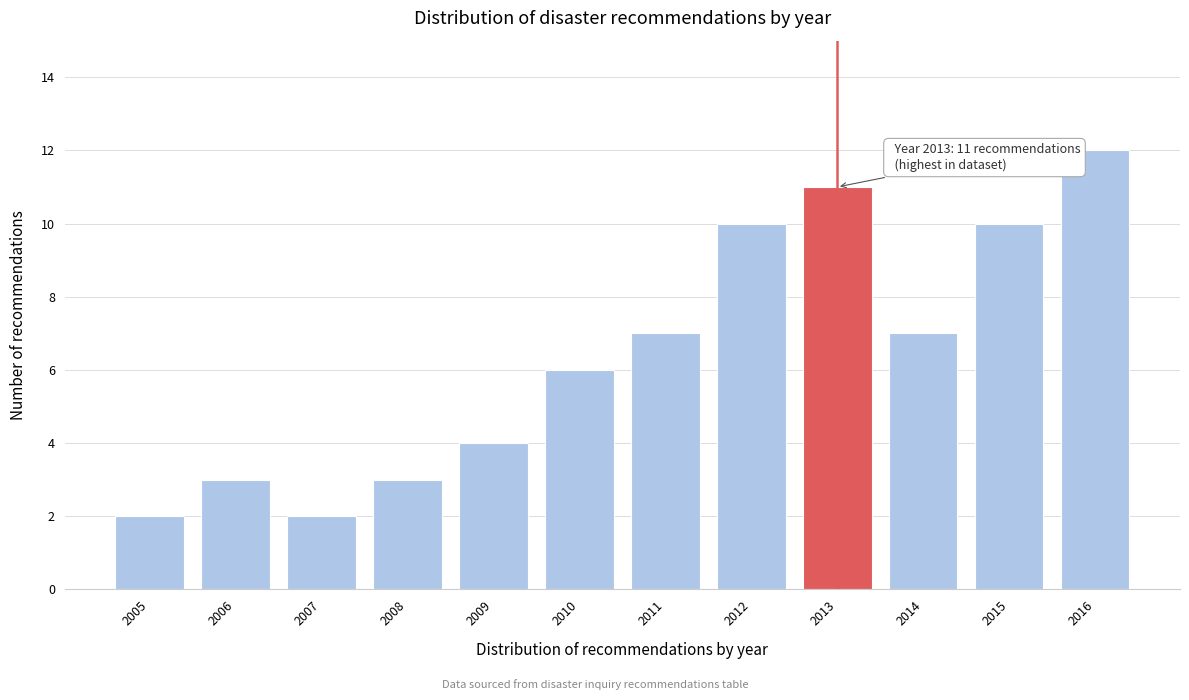

Reading right to left, list all the values displayed in this chart.

12	10	7	11	10	7	6	4	3	2	3	2